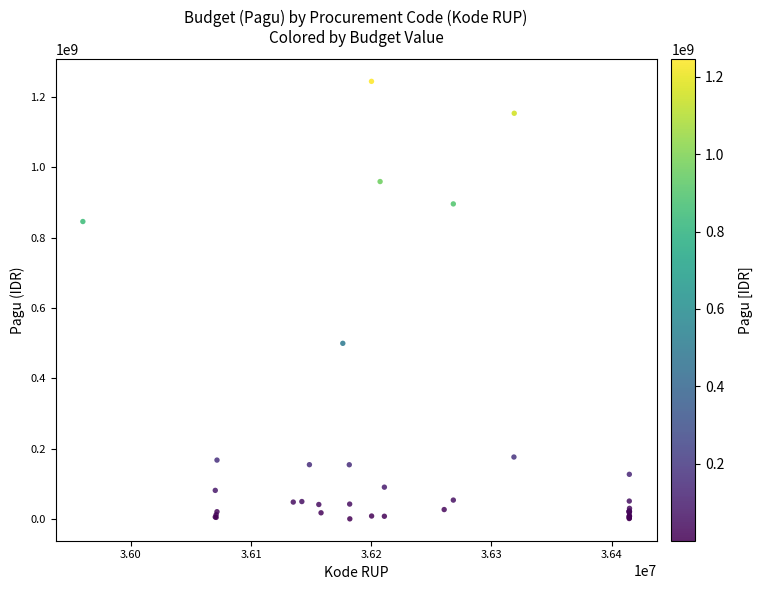

What Y value in the scatter plot is closest to 622840000?

499932000